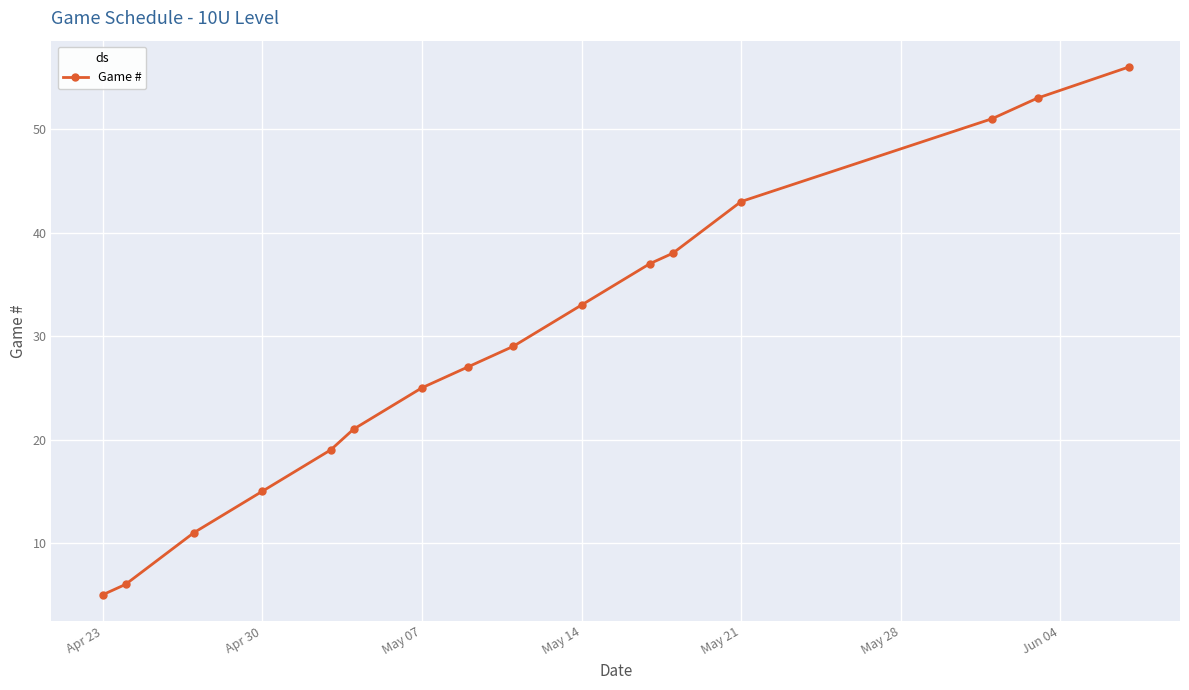

What is the value of the 8th point from the left?

27